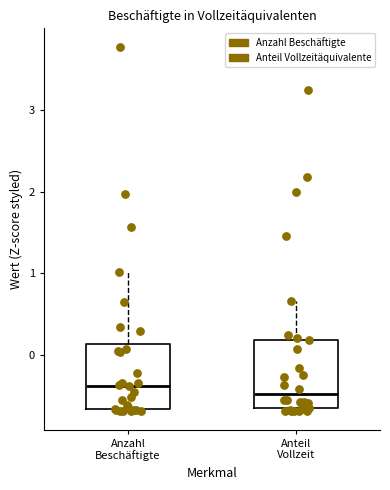

Reading left to right, read every box against the y-axis: the position of its median line, the range the box covers, and the ends of its whiskers. The values are not printed on the chart, so give them approximately, as read against the axis.

Anzahl Beschäftigte: median -0.4, box -0.7 to 0.1, whiskers -0.7 to 1.0
Anteil Vollzeit: median -0.5, box -0.6 to 0.2, whiskers -0.7 to 0.7